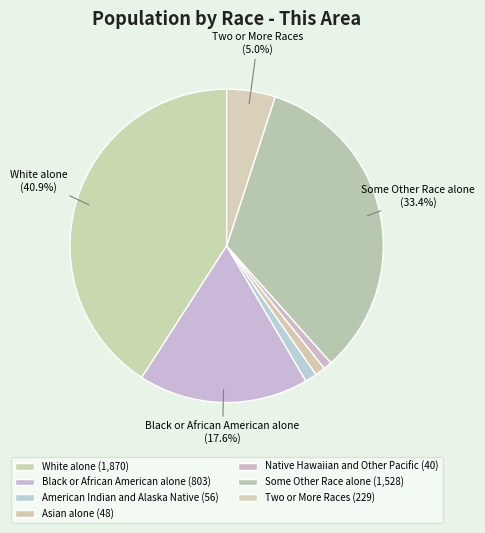

What percentage is the Native Hawaiian and Other Pacific slice, to the nearest percent?

1%